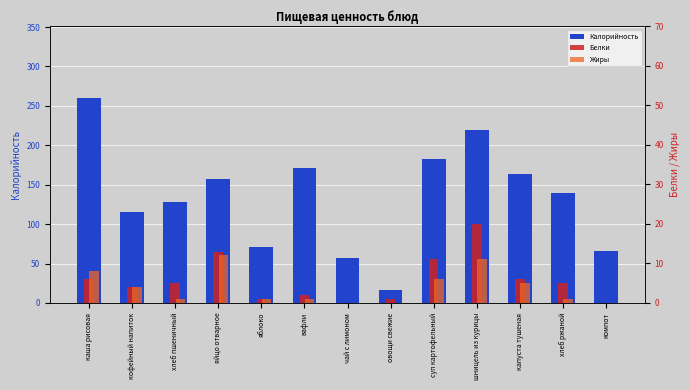

Is the value of Белки at компот greater than the value of Калорийность at вафли?

No